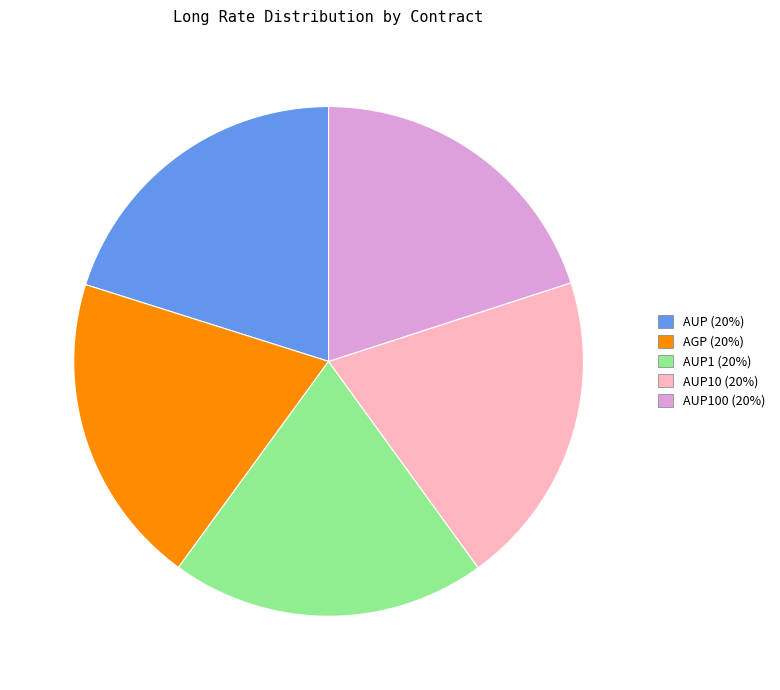

Is there any slice that represents more than half of the pie?

No